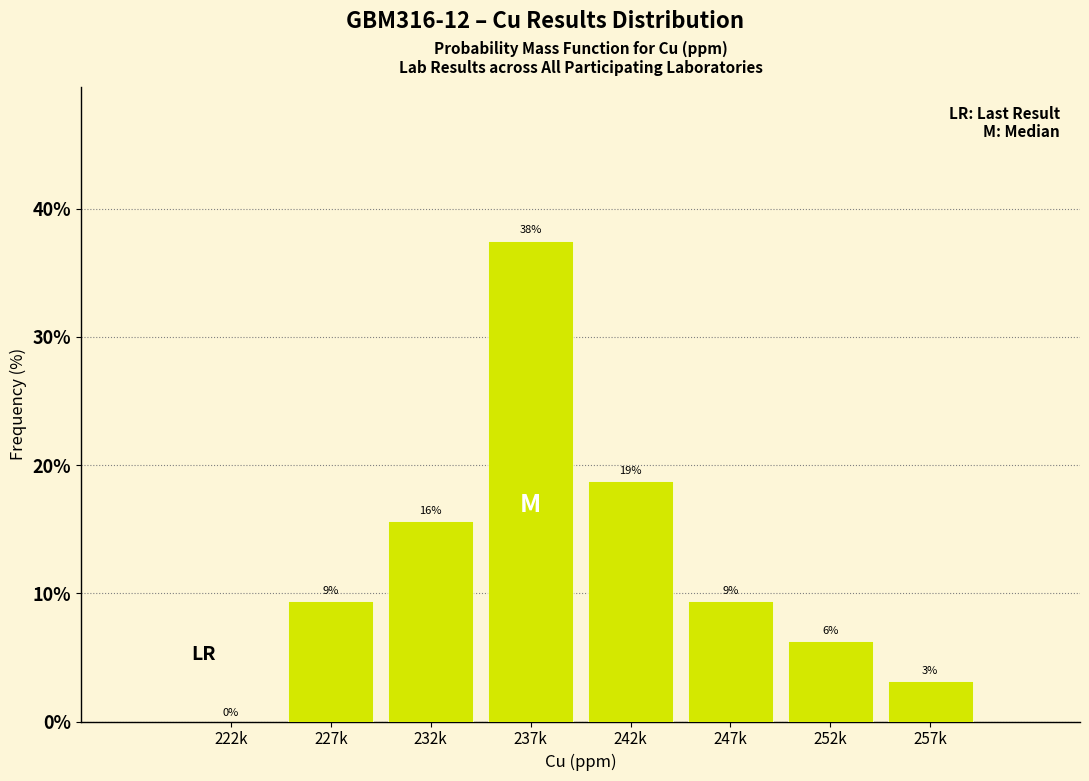

Are the bars horizontal?

No